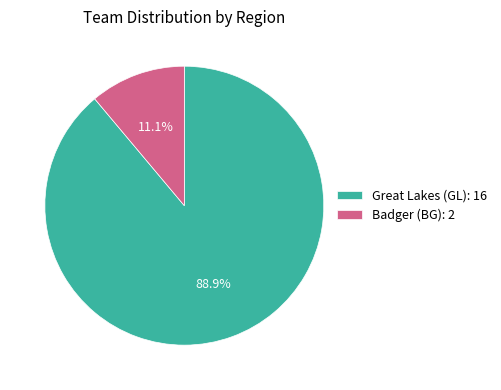

What percentage do Badger (BG) and Great Lakes (GL) together represent?

100.0%